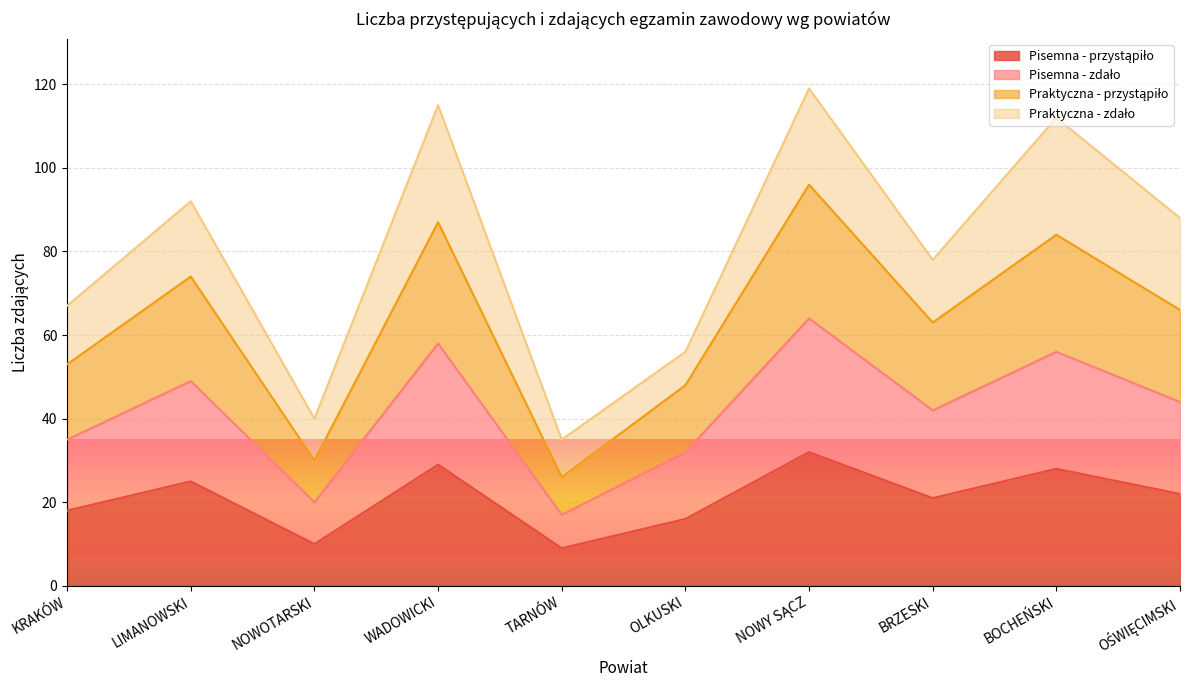

True or false: Pisemna - przystąpiło has a value of 49 at WADOWICKI.

False